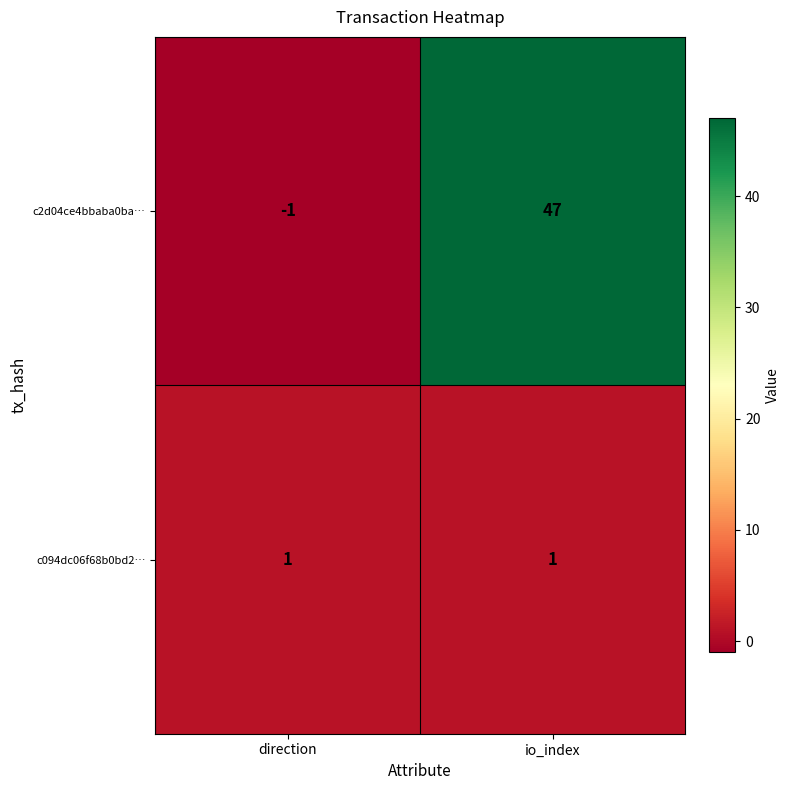

What is the difference between the maximum and minimum values in the c2d04ce4bbaba0ba… series?

48